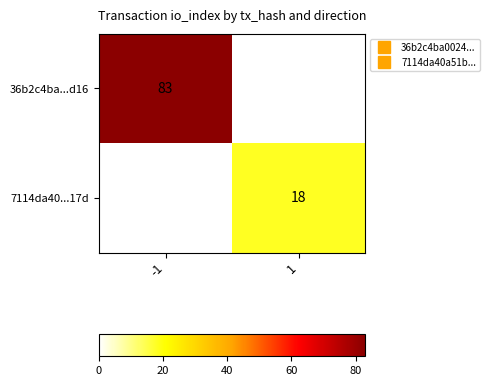

Which series has the largest range (max minus min)?

36b2c4ba...d16